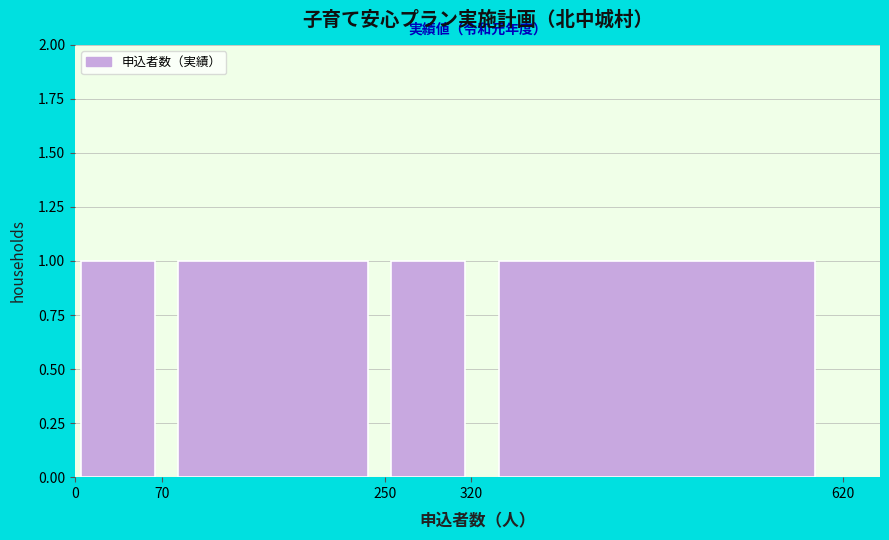

What is the height of the bar covering 0 to 70 on the x-axis? The values are not printed on the chart, so give them approximately, as read against the axis.

1